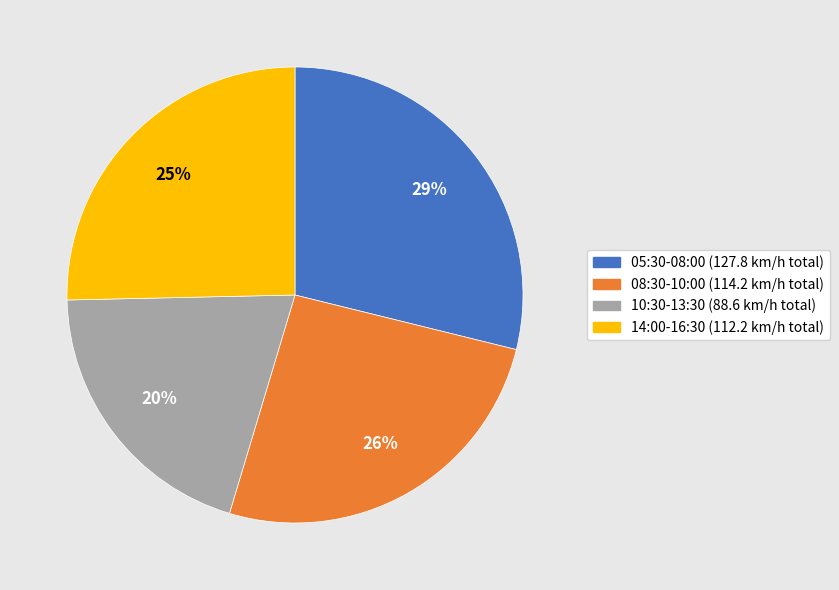

To the nearest percent, what is the difference between the largest and smallest slice percentages?

9%